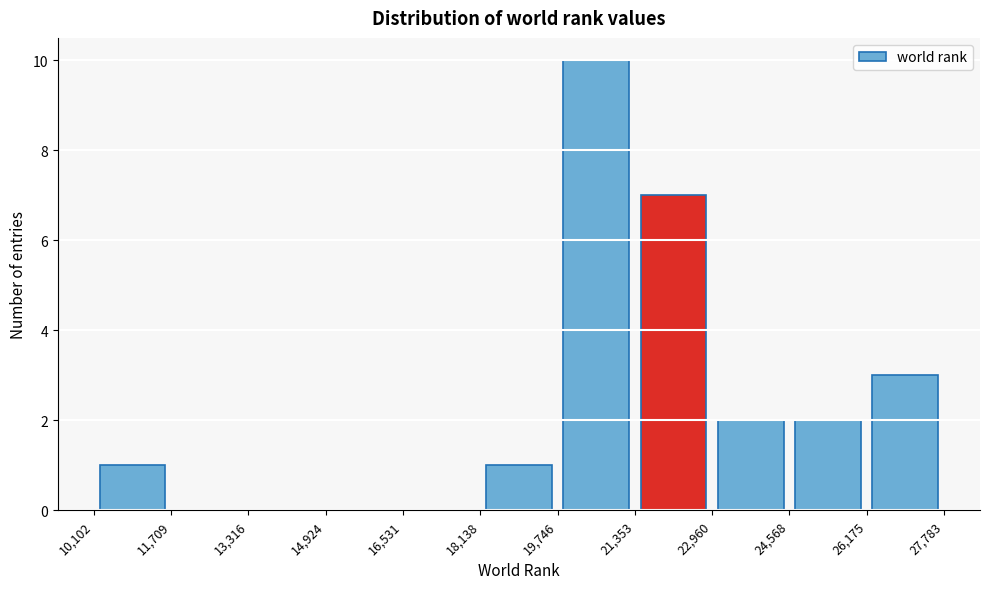

Which range on the x-axis has the tallest bar?

19,746 to 21,353